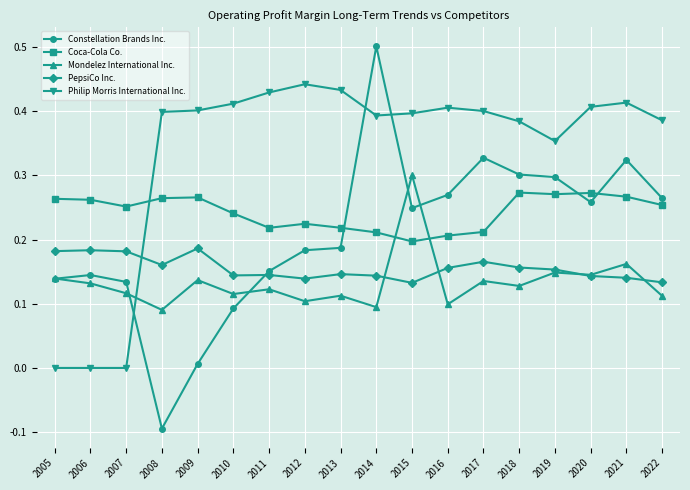

Which category has the lowest value across all series?

2008